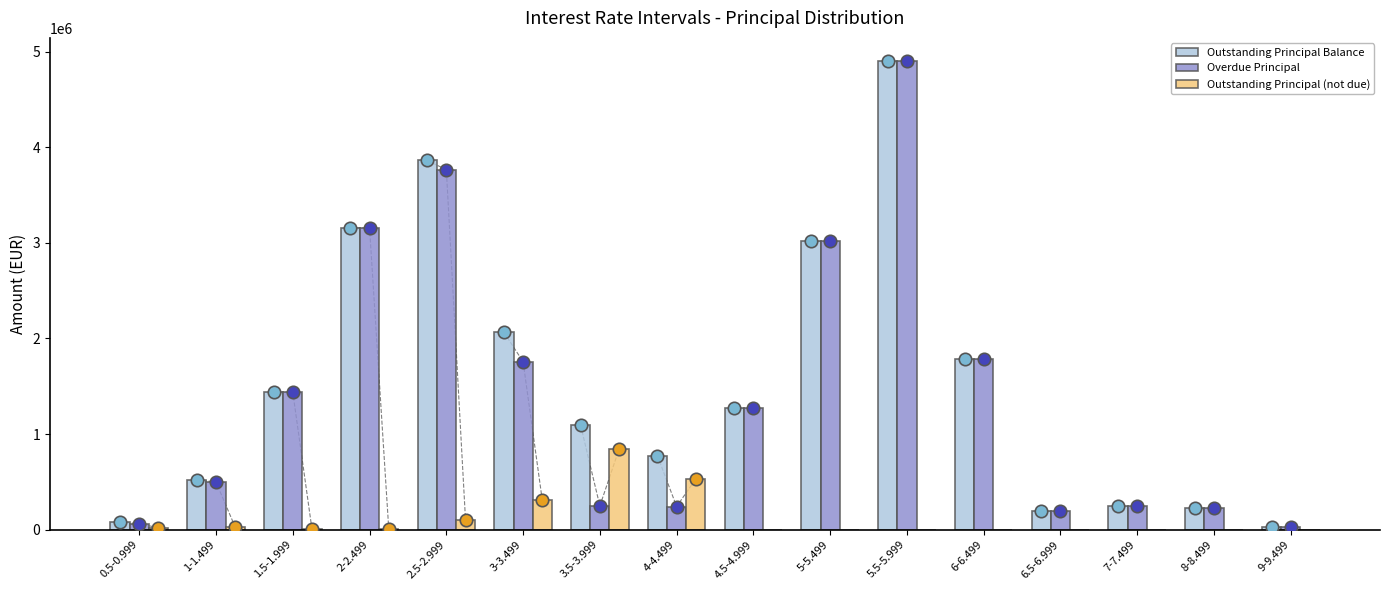

Which series has the widest spread of Y values?

Outstanding Principal Balance